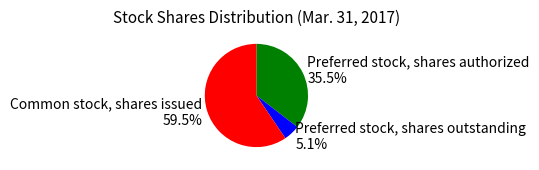

Between Preferred stock, shares outstanding and Common stock, shares issued, which is larger?

Common stock, shares issued